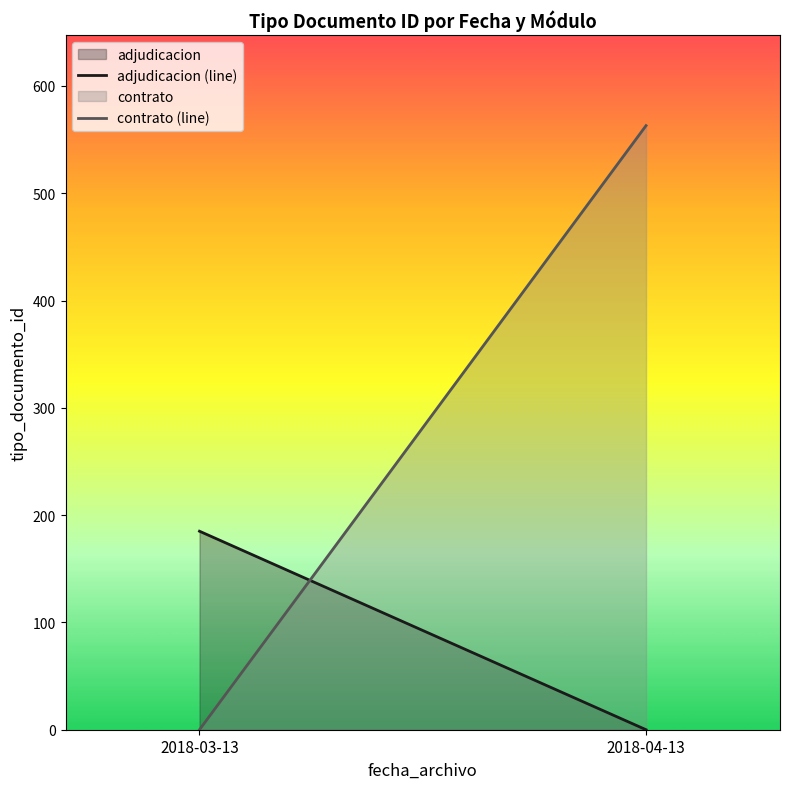

At which label does adjudicacion (line) reach its minimum?

2018-04-13